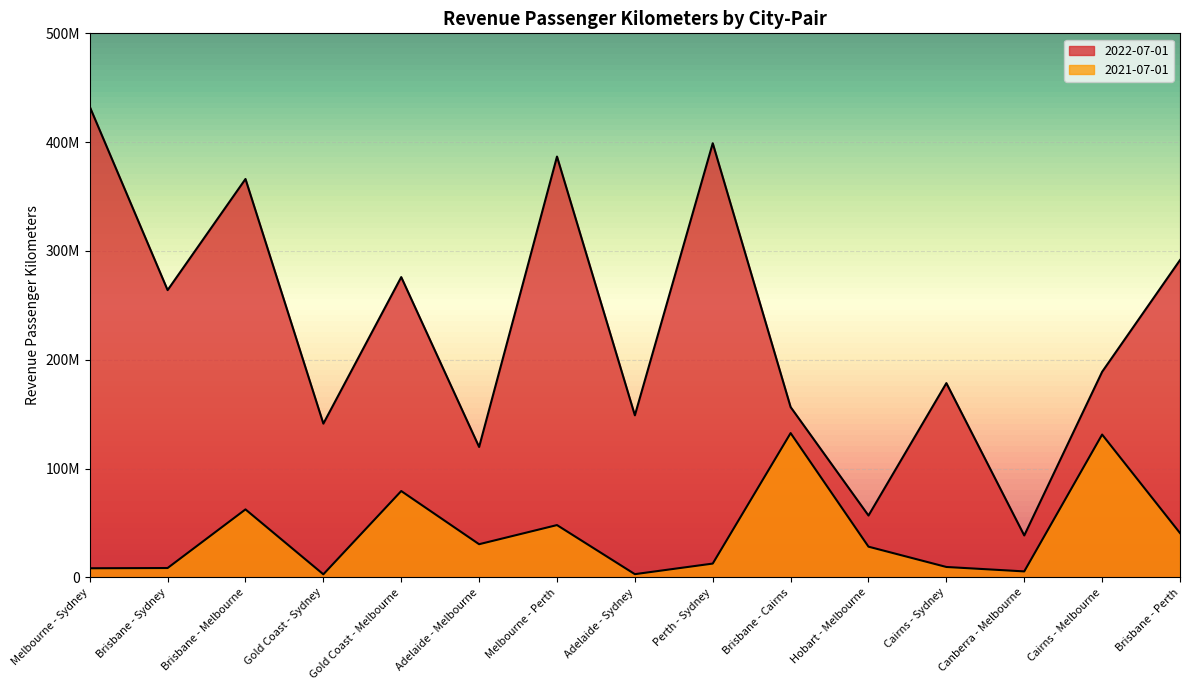

At how many categories does at least one series exceed 219957290?

7